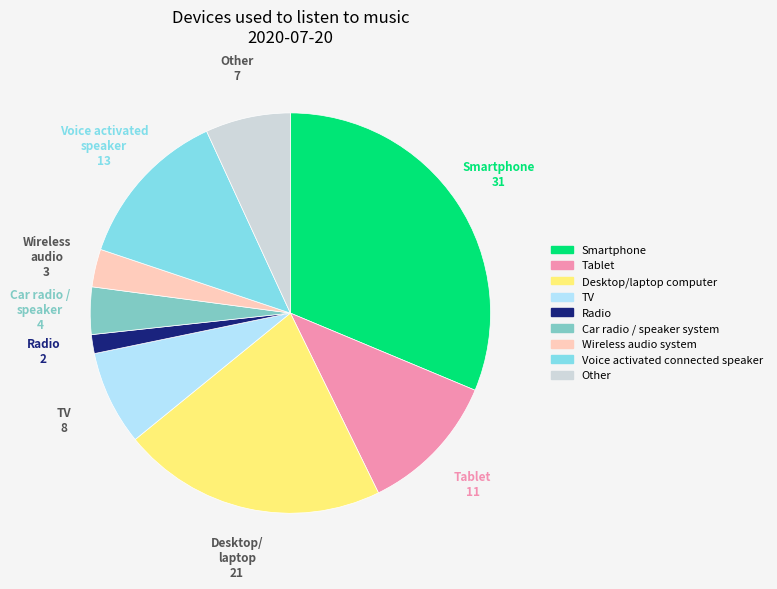

Is it true that Car radio / speaker system is 16% of the pie?

False